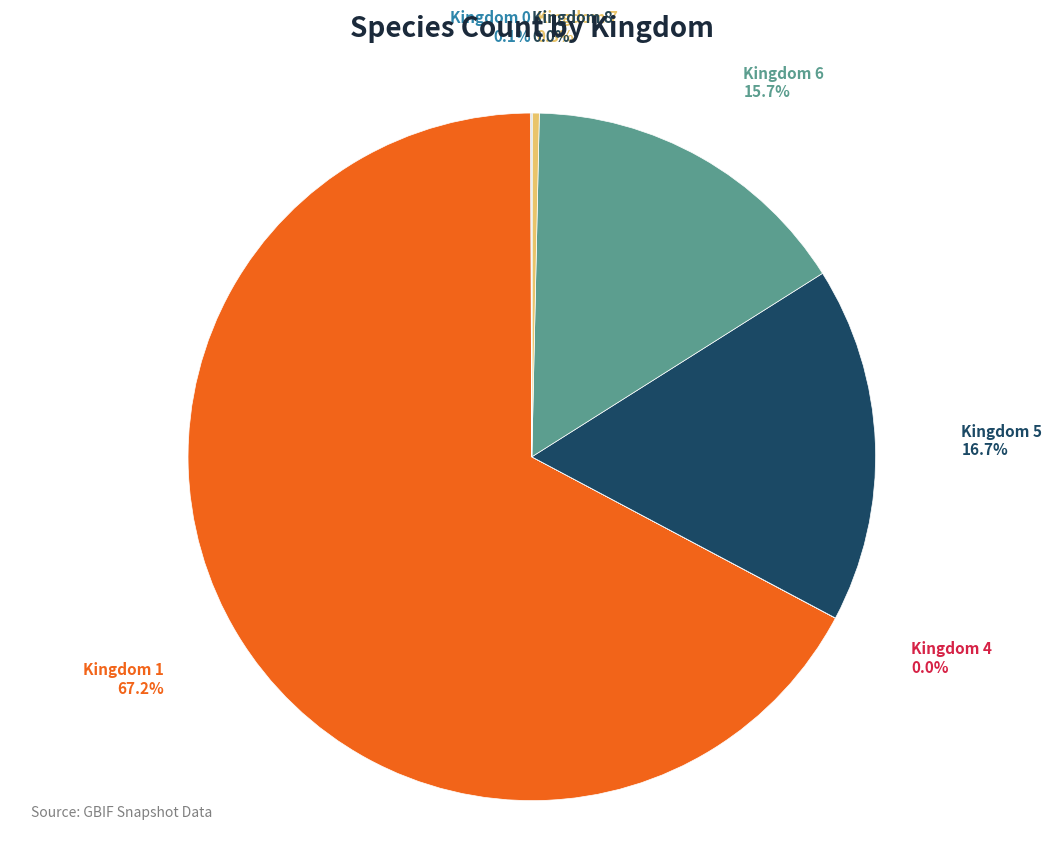

What is the largest slice in the pie chart?

Kingdom 1